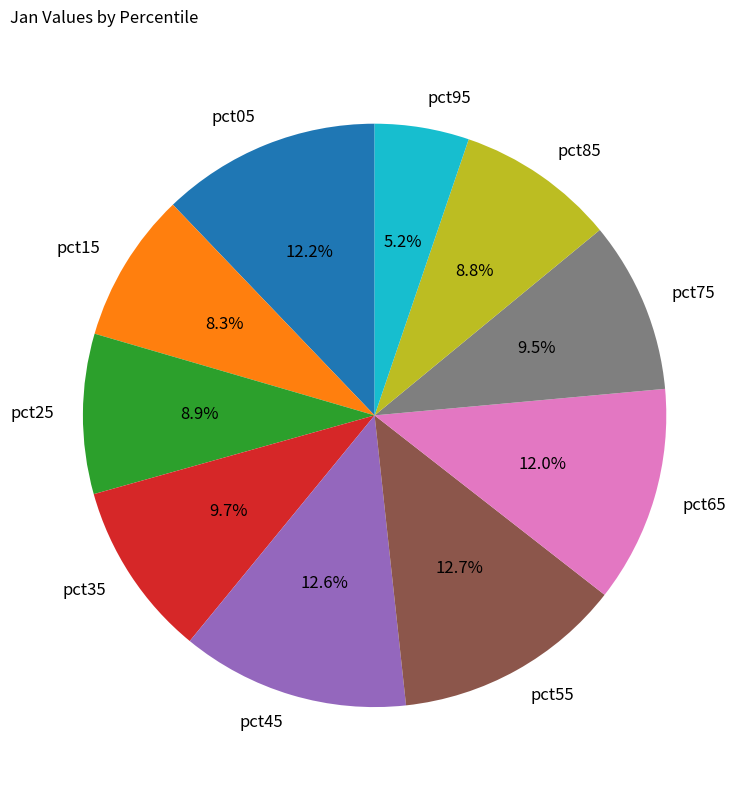

True or false: pct95 accounts for 1% of the total.

False